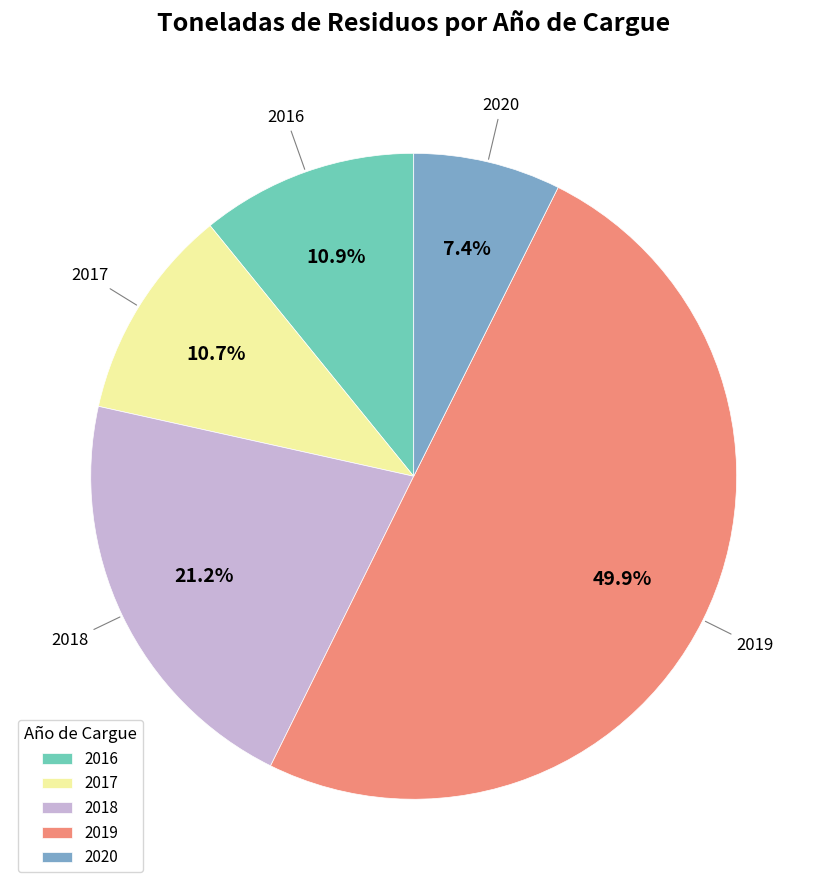

Approximately how many times larger is the value at 2019 compared to 2017?

4.7